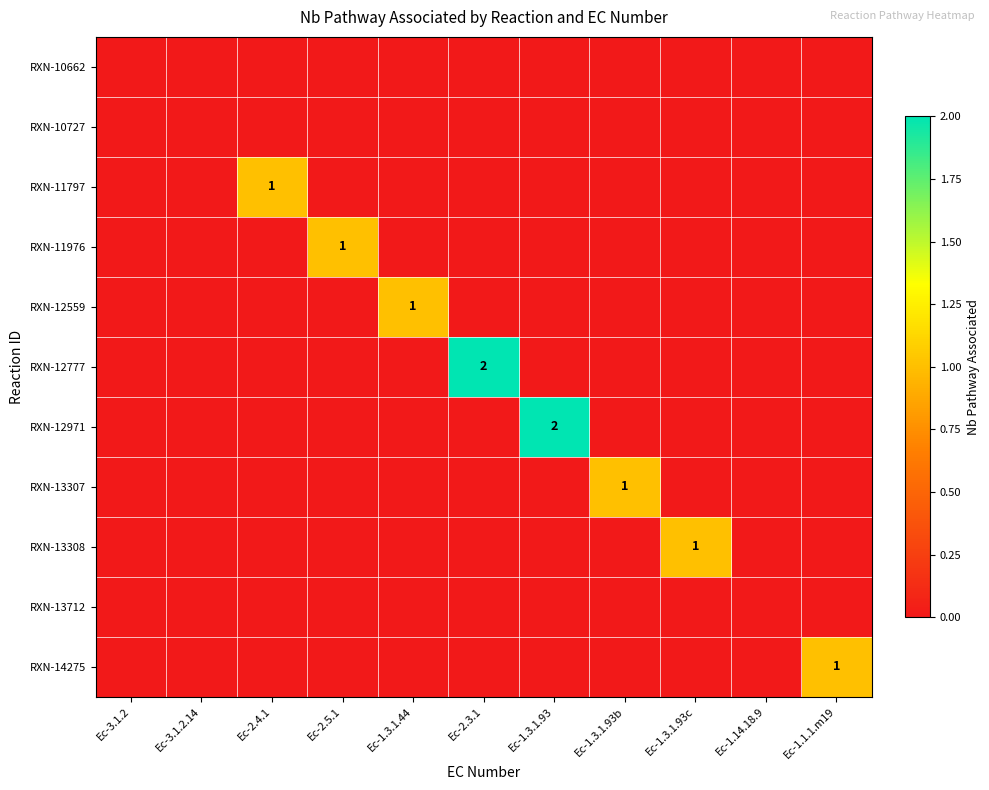

How many distinct data groups are displayed?

11